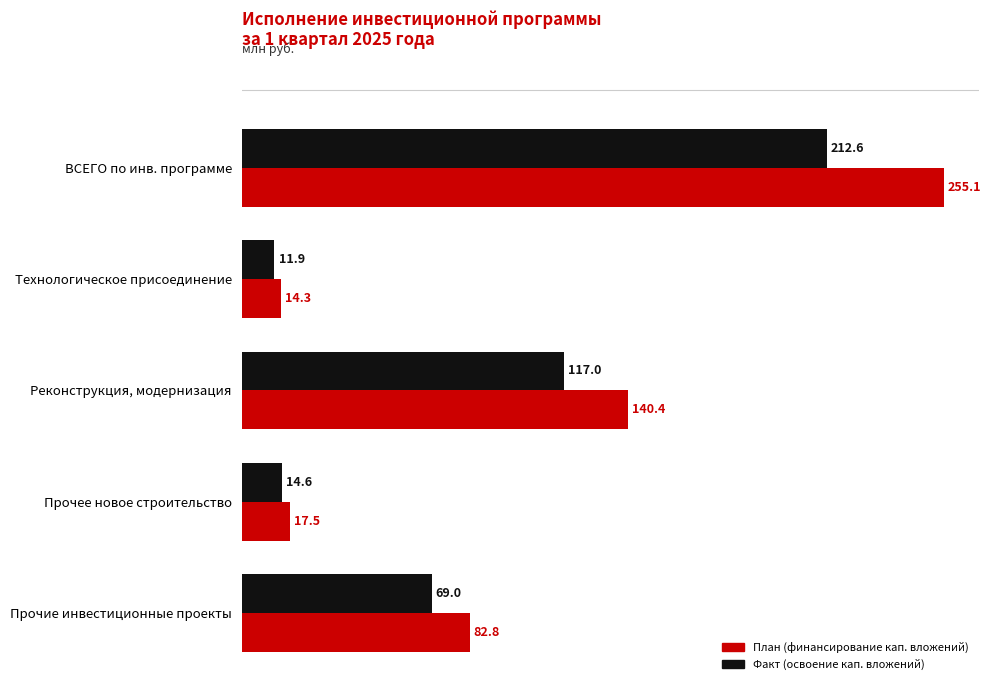

Is it true that Факт (освоение кап. вложений) equals 14.6 at Прочее новое строительство?

True